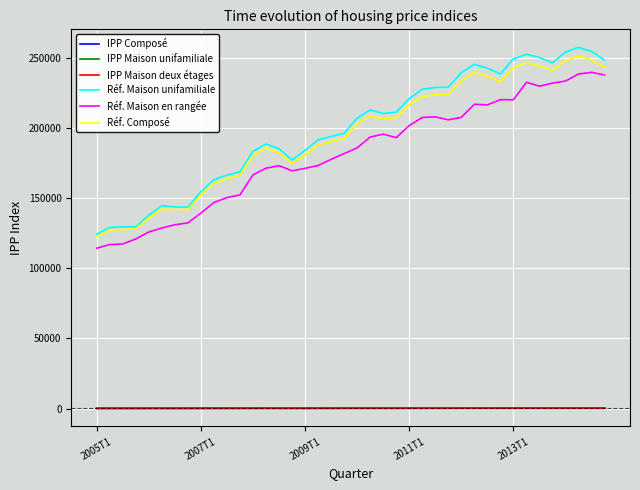

True or false: IPP Composé and Réf. Maison en rangée intersect in this chart.

False